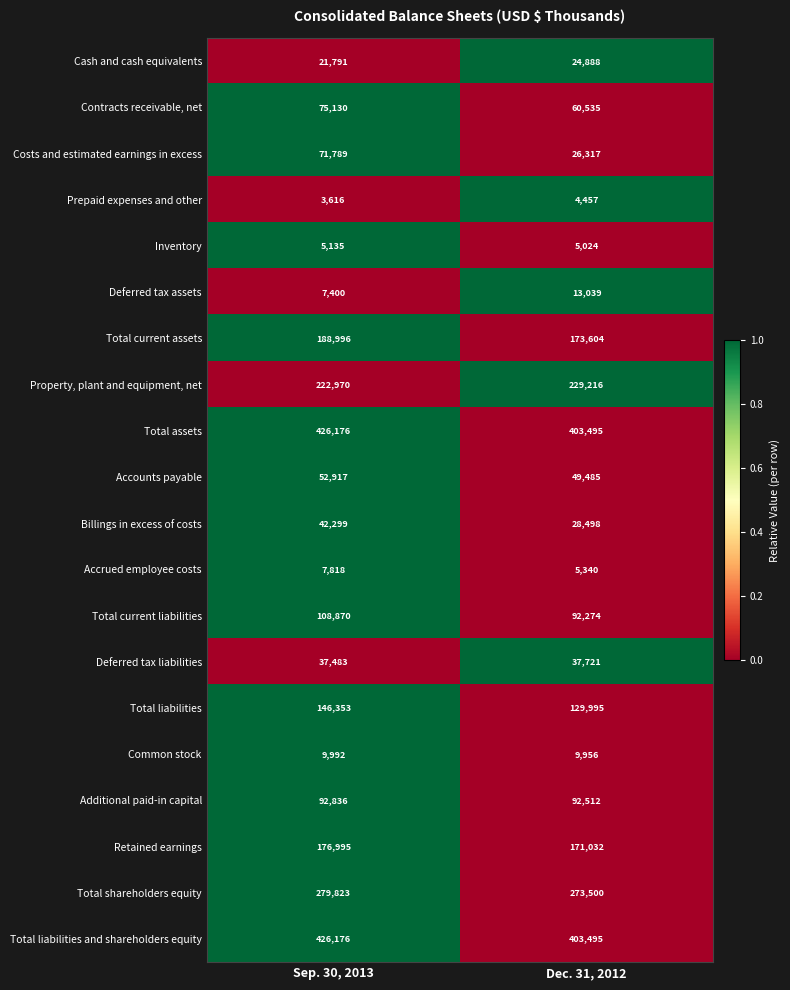

What is the total value across all series at Sep. 30, 2013?

2404565